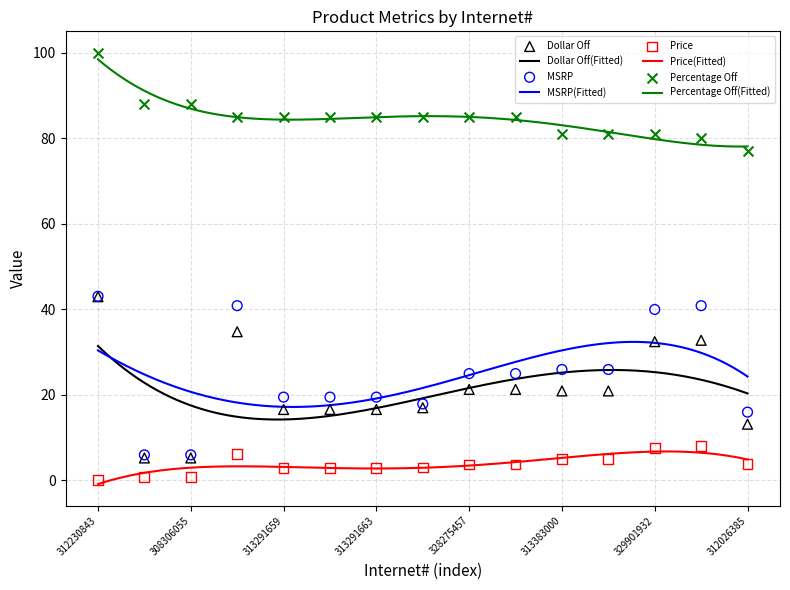

What is the total value across all series at 312026385?

109.9